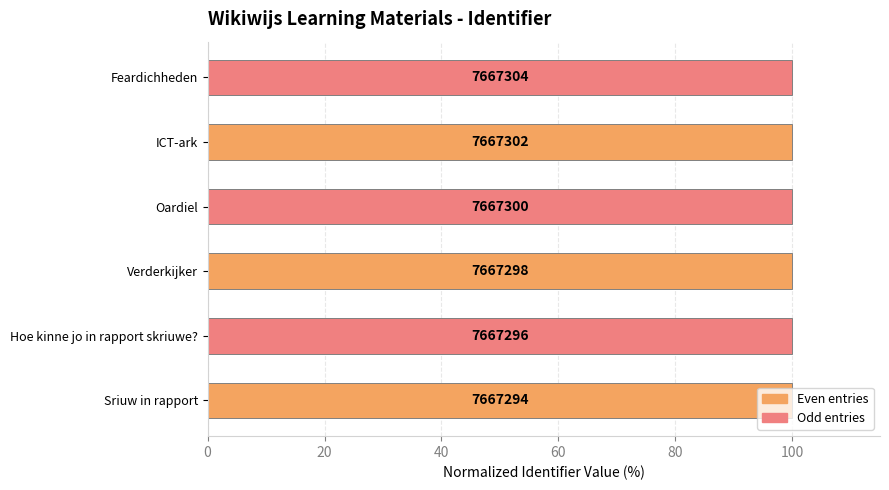

How many bars are there in total?

6